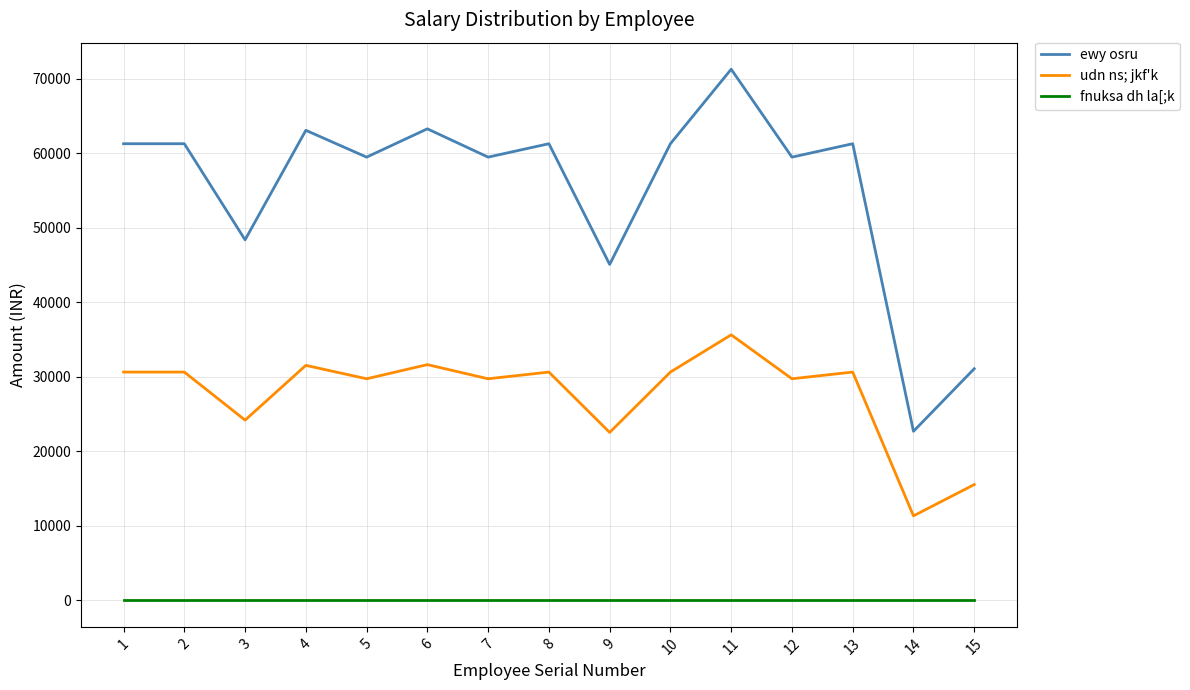

List the series in order of their peak value, highest first.

ewy osru, udn ns; jkf'k, fnuksa dh la[;k